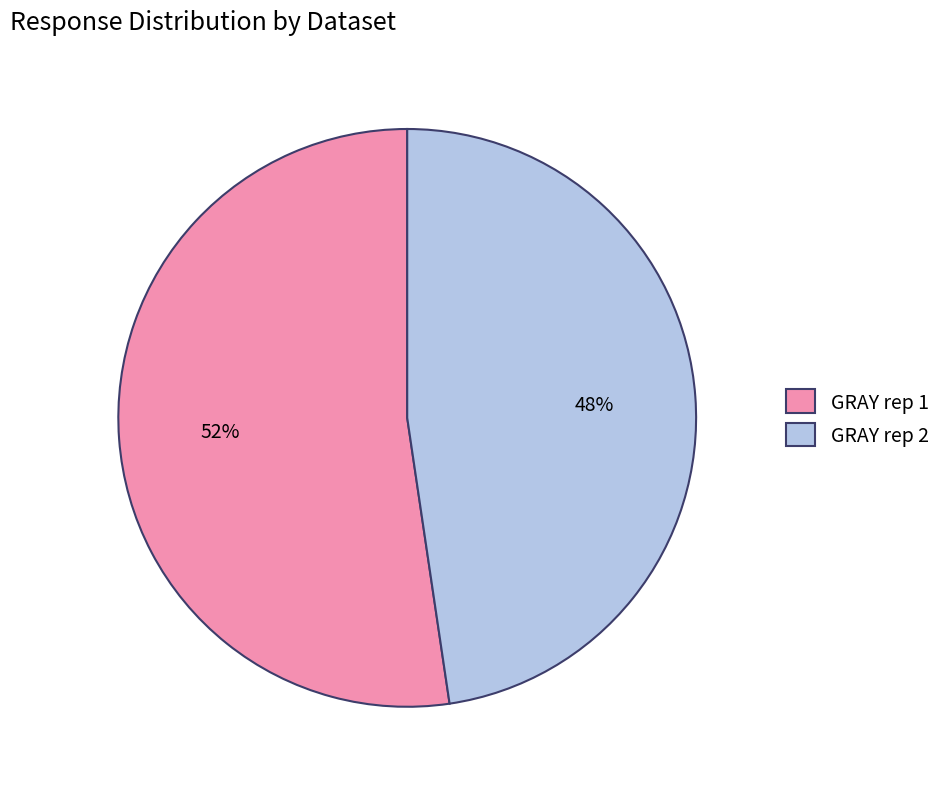

Which category has the biggest portion of the pie?

GRAY rep 1